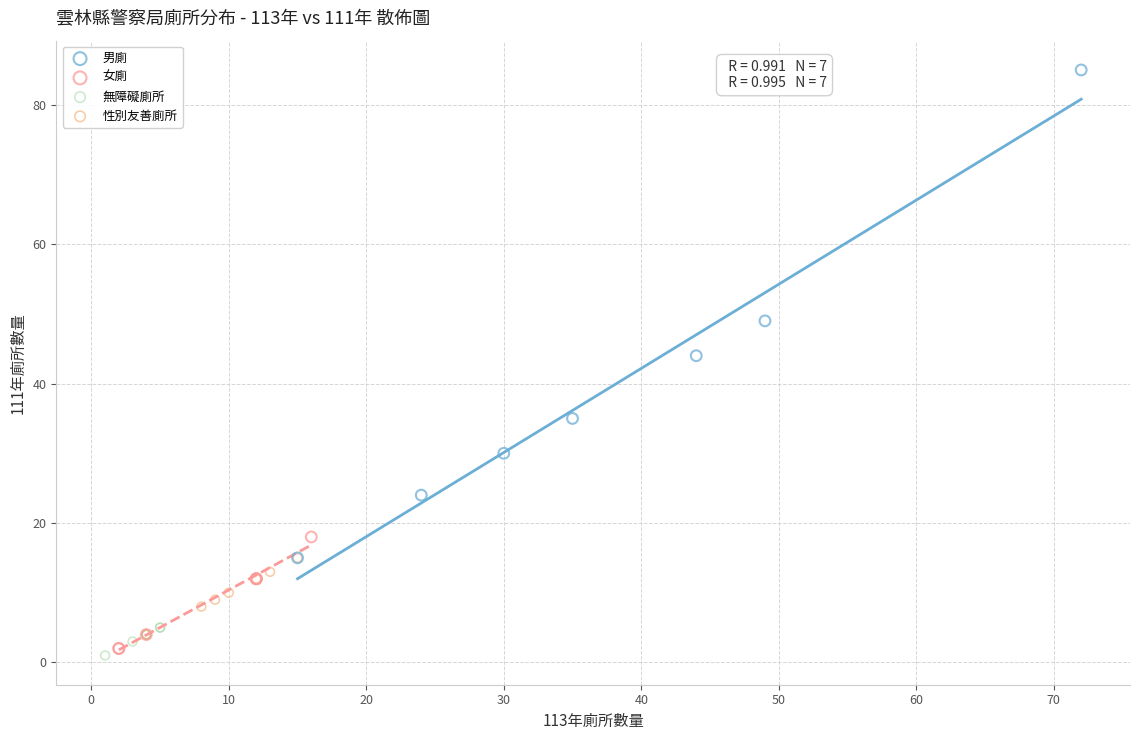

Which series contains the lowest Y value?

無障礙廁所